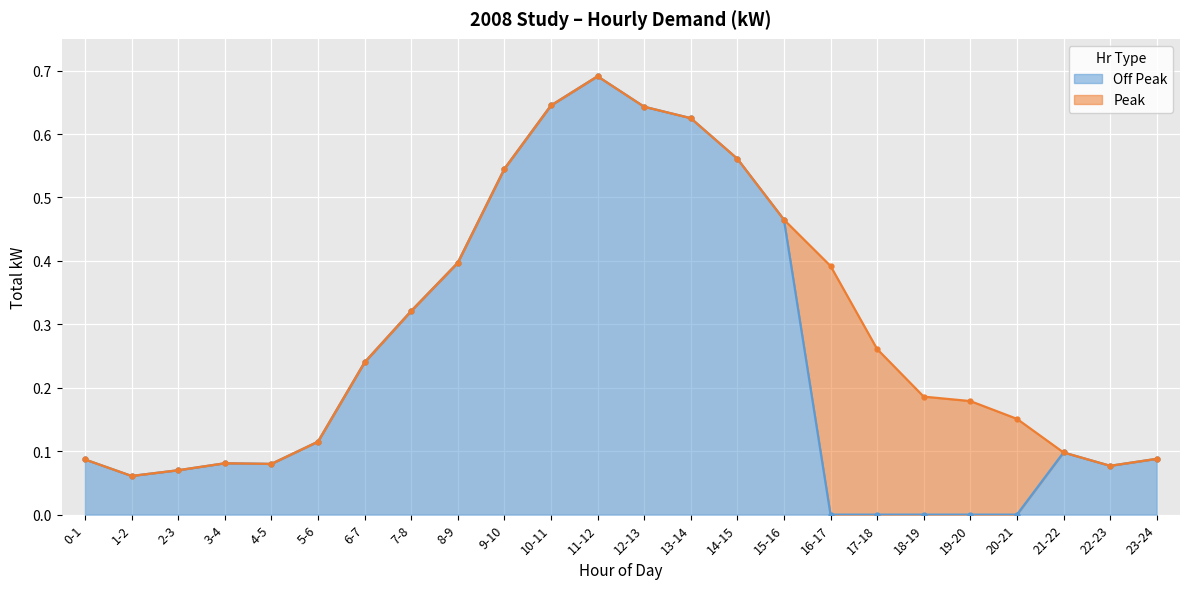

Is it true that the value at 19-20 is -0.4?

False